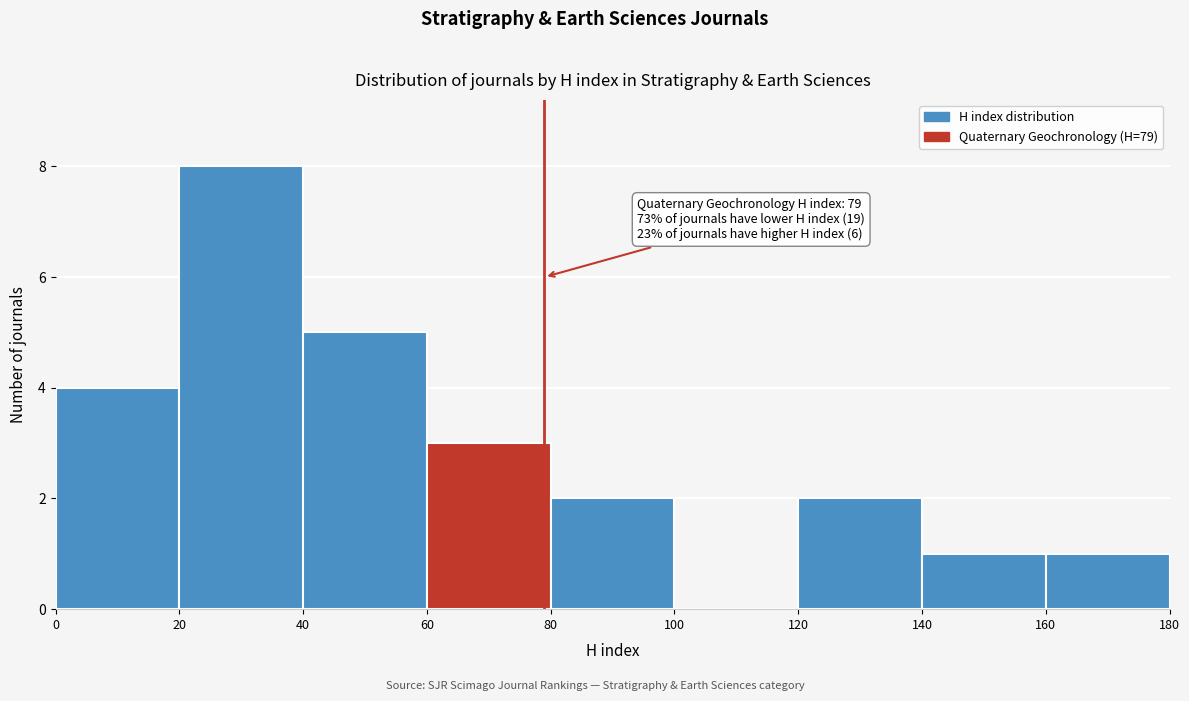

Over which range of the x-axis is the bar tallest?

20 to 40